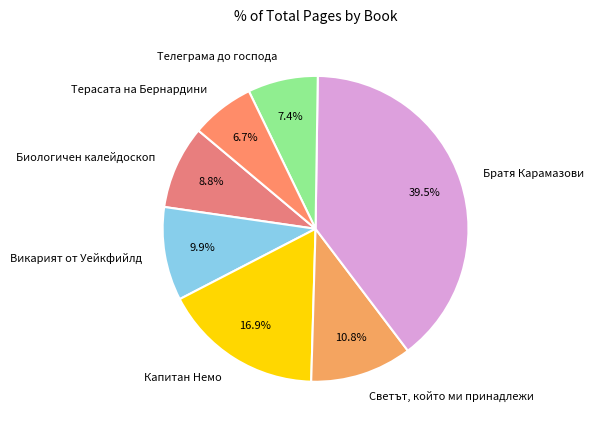

Does Терасата на Бернардини account for over 50% of the chart?

No